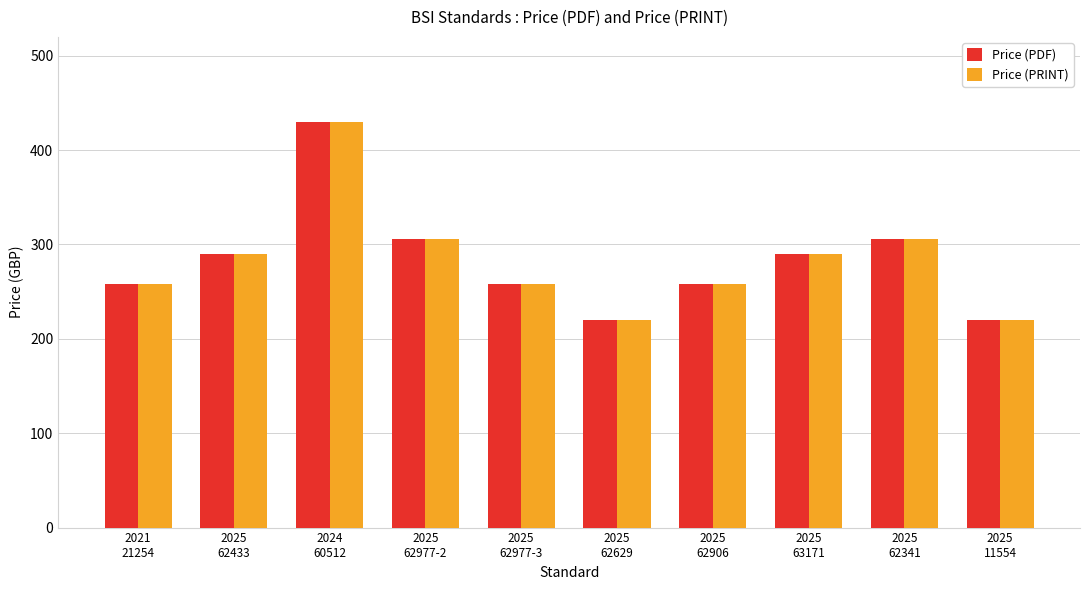

How many groups of bars are there?

10